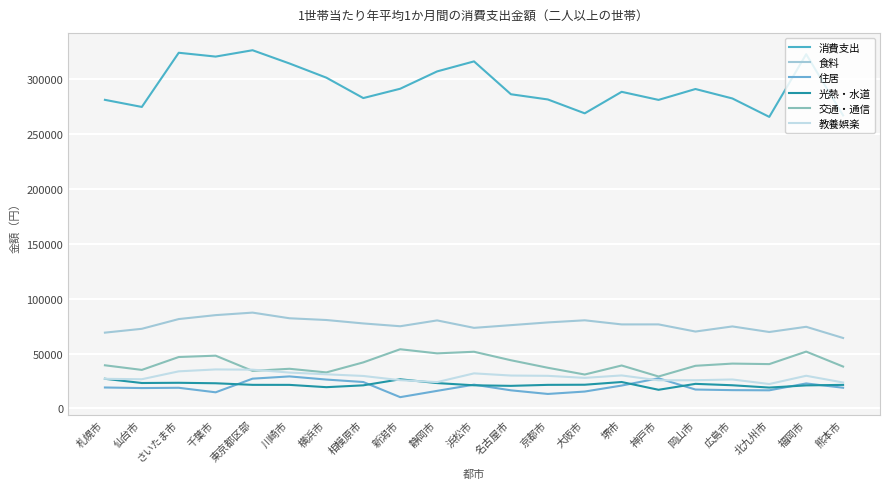

Does the chart have visible grid lines?

Yes